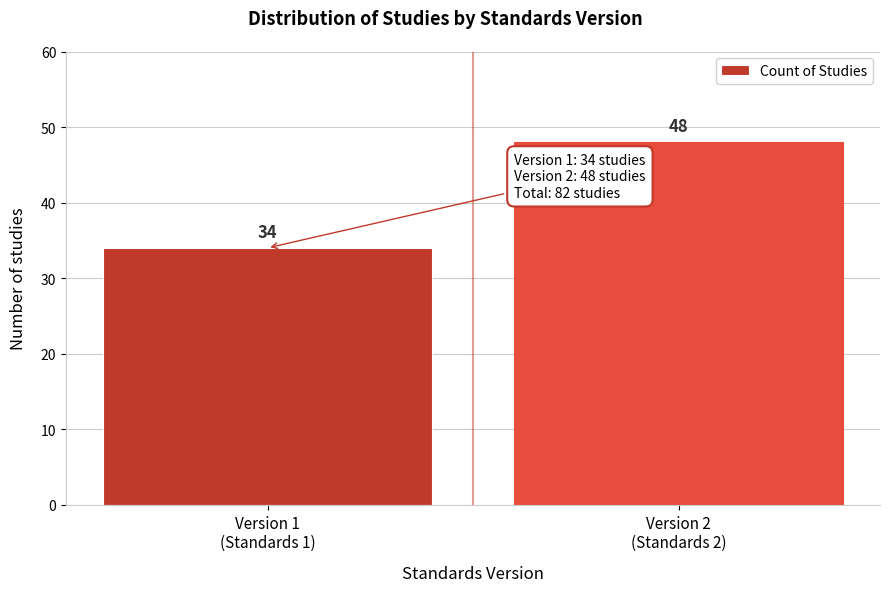

Reading left to right, list all the values displayed in this chart.

34	48